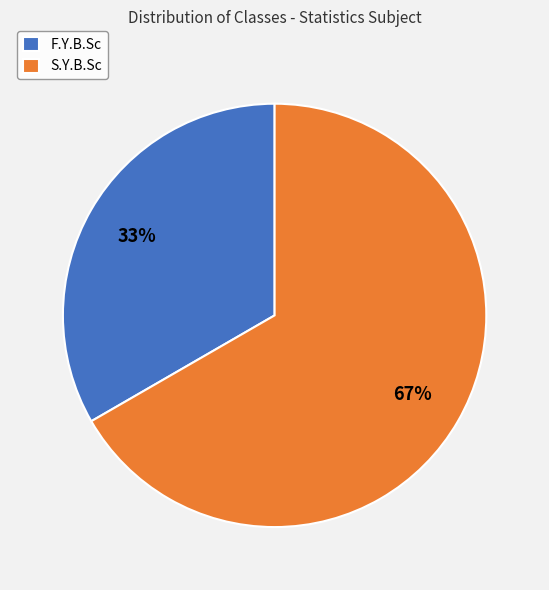

To the nearest percent, what is the average slice percentage?

50%